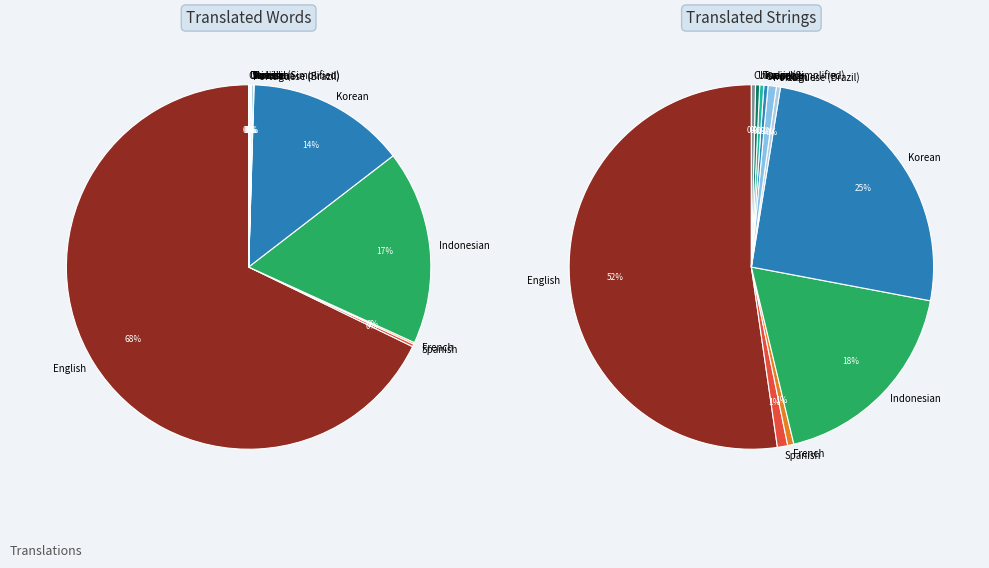

Between Swedish and Turkish, which is larger?

Swedish